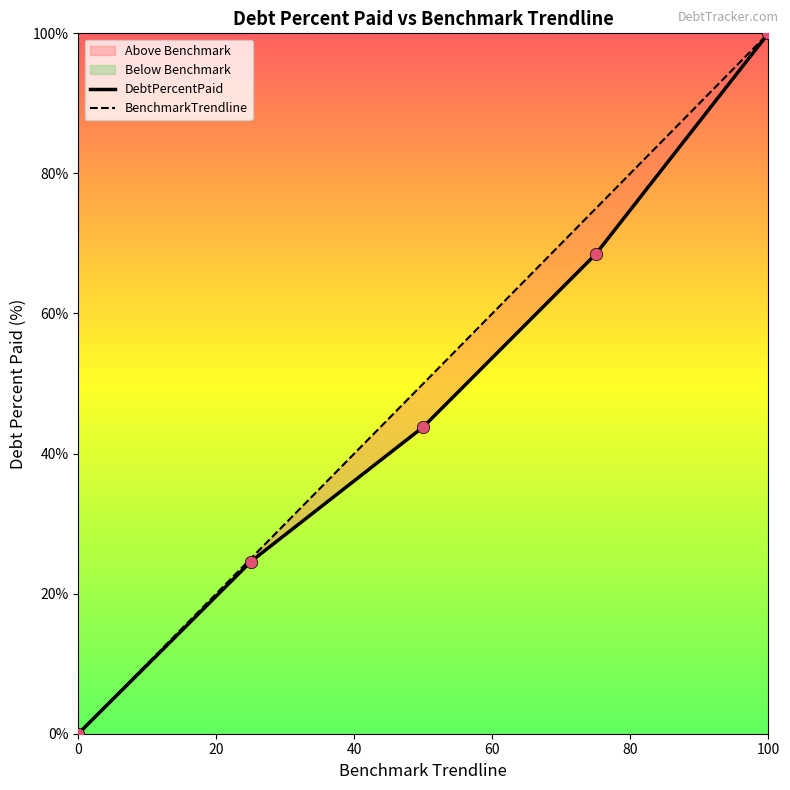

What is the change in value from 0 to 100?

+100.0